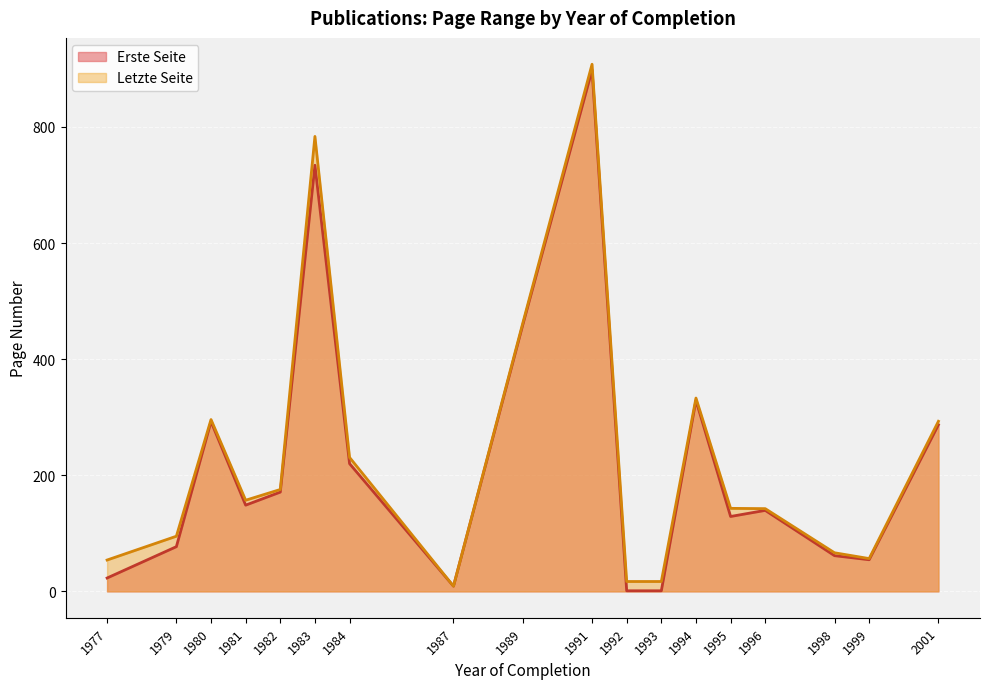

What is the highest value of the Erste Seite series?

898.0